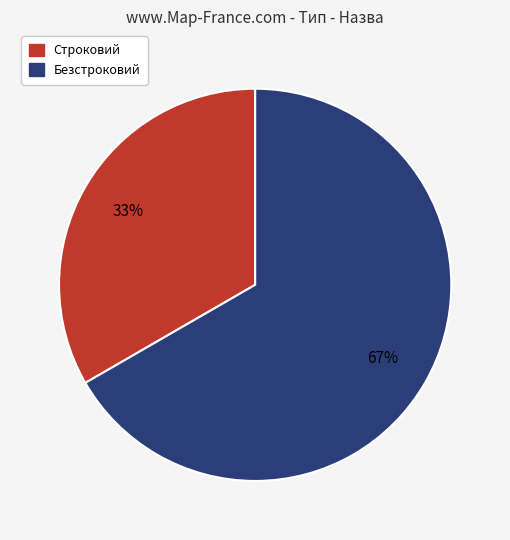

Is Строковий the majority of the pie?

No